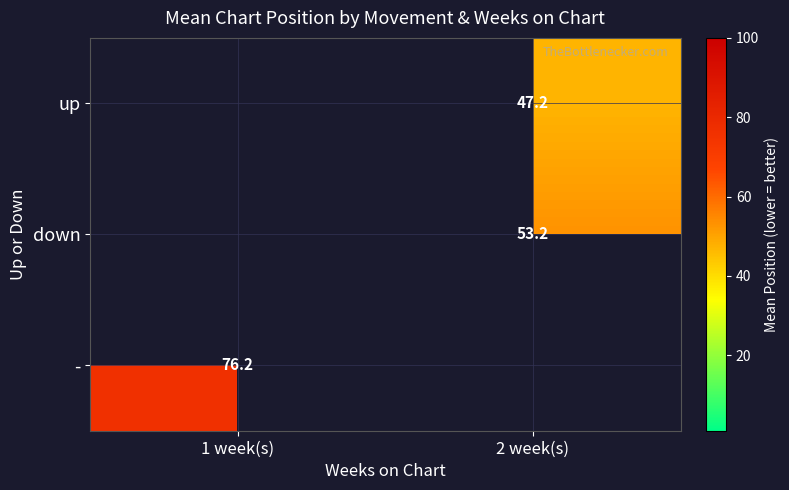

The down series shows 53.2 at 2 week(s). True or false?

True